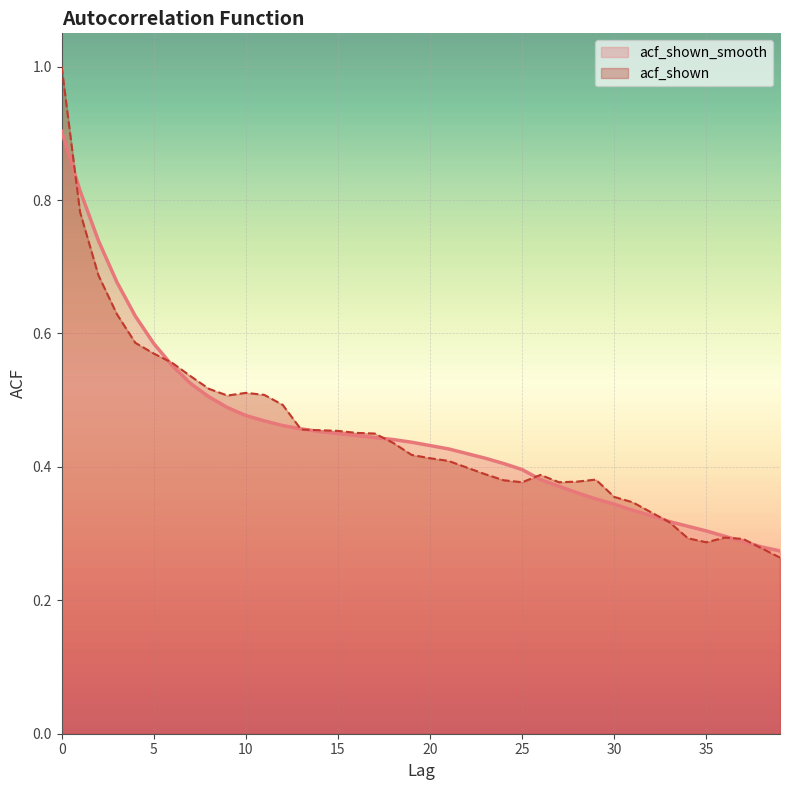

At which category does acf_shown reach its first local valley?

9